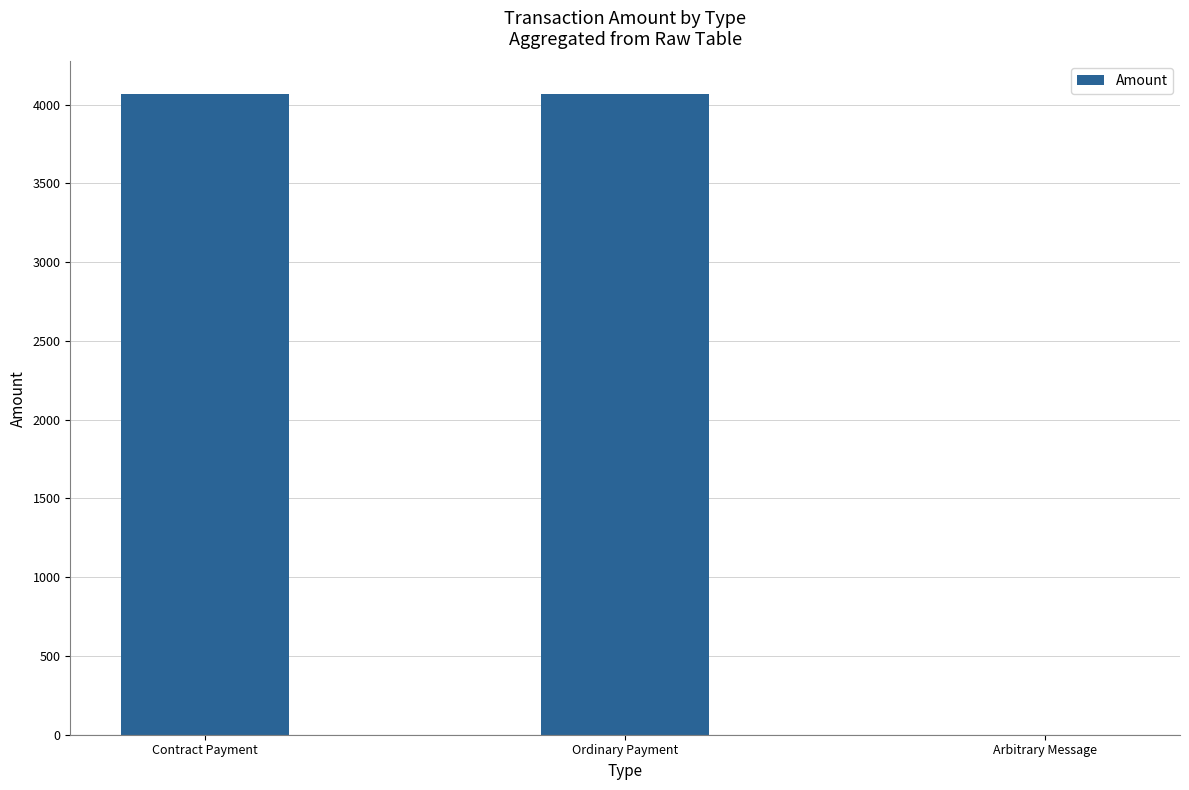

What is the sum of all values?

8140.7